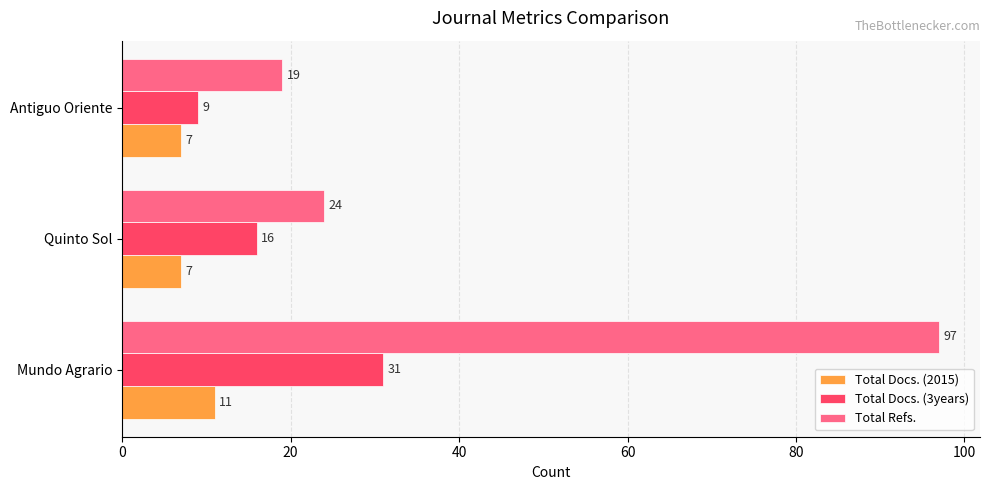

Is the value of Total Docs. (2015) at Quinto Sol greater than the value of Total Docs. (3years) at Quinto Sol?

No